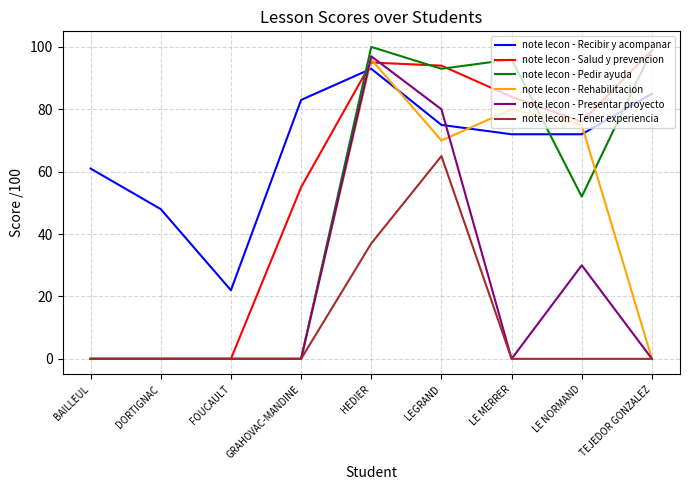

Reading left to right, transcribe all the data shown in this chart.

note lecon - Recibir y acompanar: 61	48	22	83	93	75	72	72	85
note lecon - Salud y prevencion: 0	0	0	55	95	94	84	76	99
note lecon - Pedir ayuda: 0	0	0	0	100	93	96	52	99
note lecon - Rehabilitacion: 0	0	0	0	96	70	80	75	0
note lecon - Presentar proyecto: 0	0	0	0	97	80	0	30	0
note lecon - Tener experiencia: 0	0	0	0	37	65	0	0	0